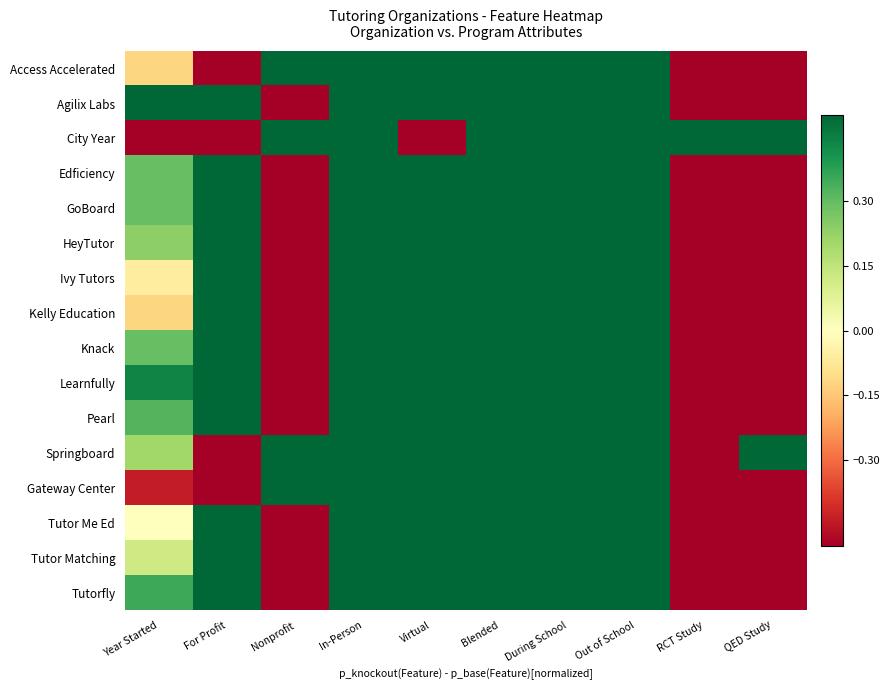

What is the minimum value shown in the chart?

-0.5